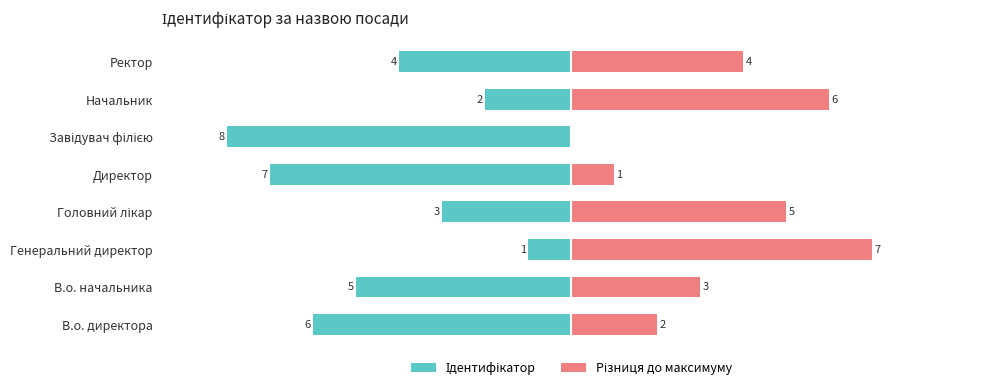

What is the difference between the highest and lowest values at В.о. директора?

8